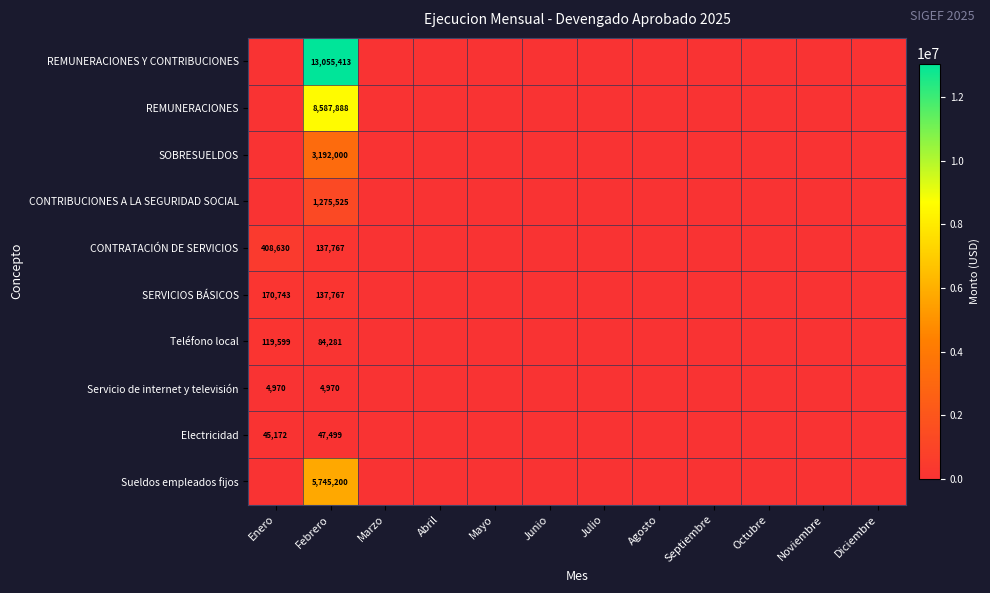

The value of SERVICIOS BÁSICOS at Febrero is 33475. True or false?

False